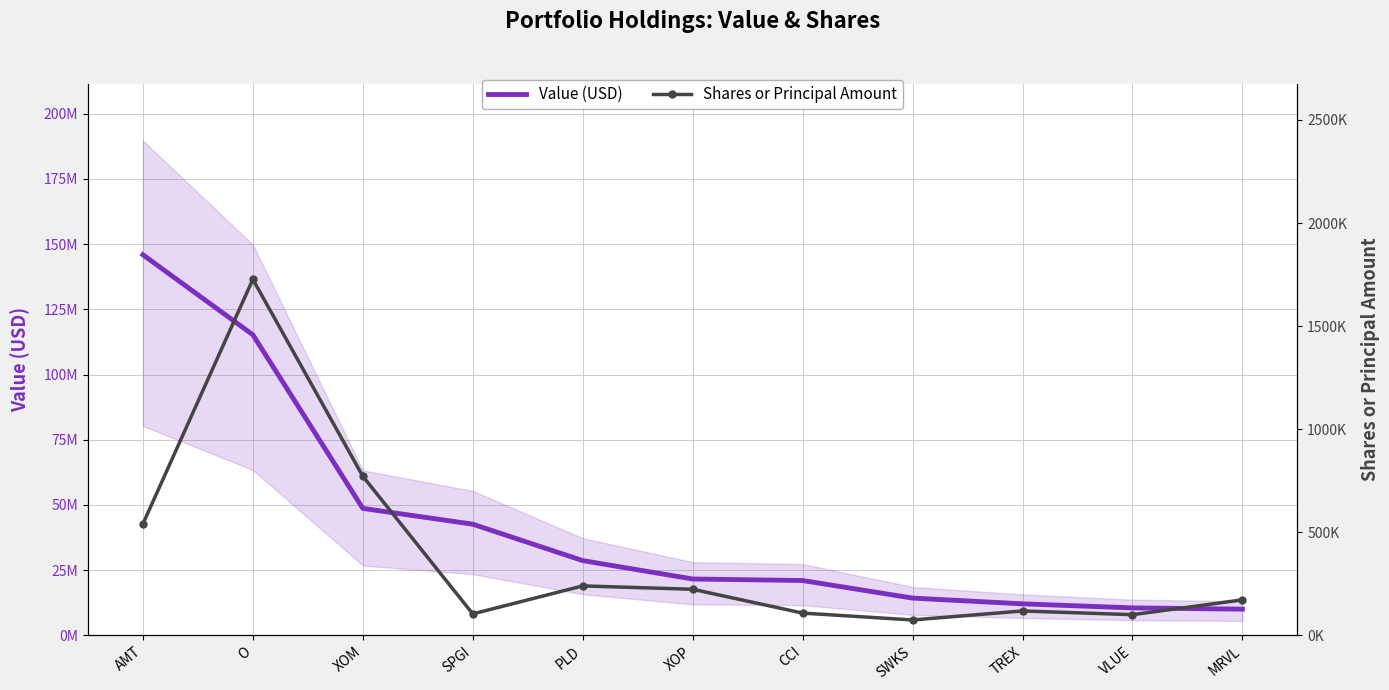

What is the greatest value displayed?

145919000